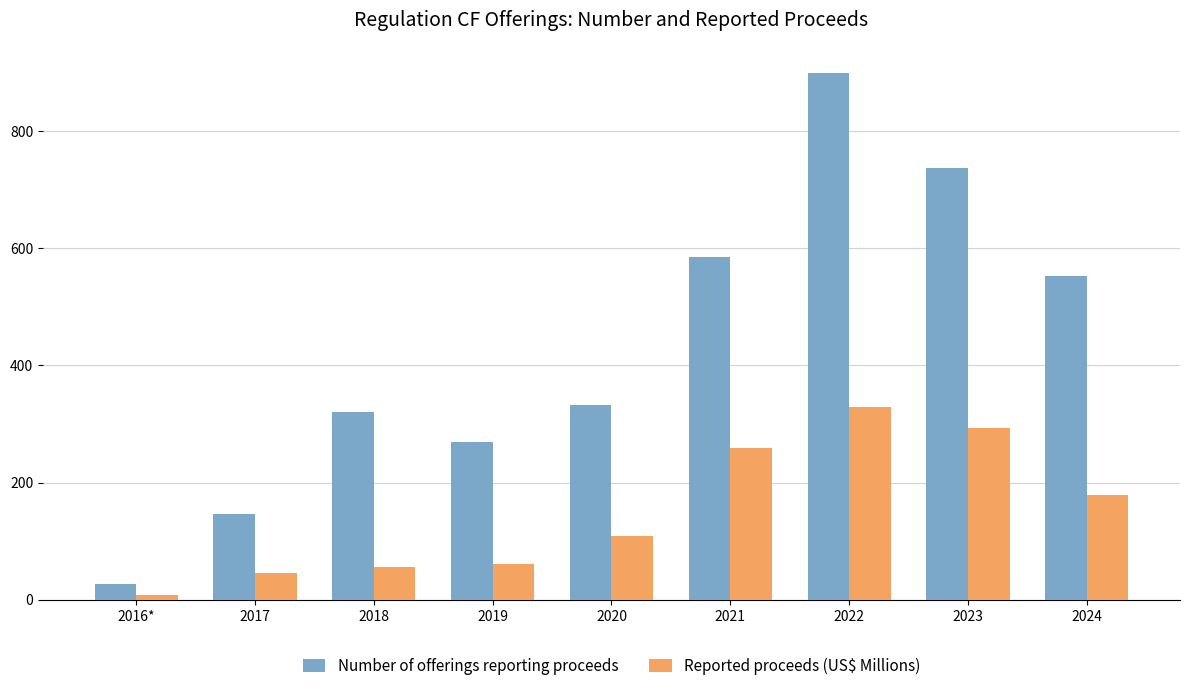

At how many categories does at least one series exceed 636?

2